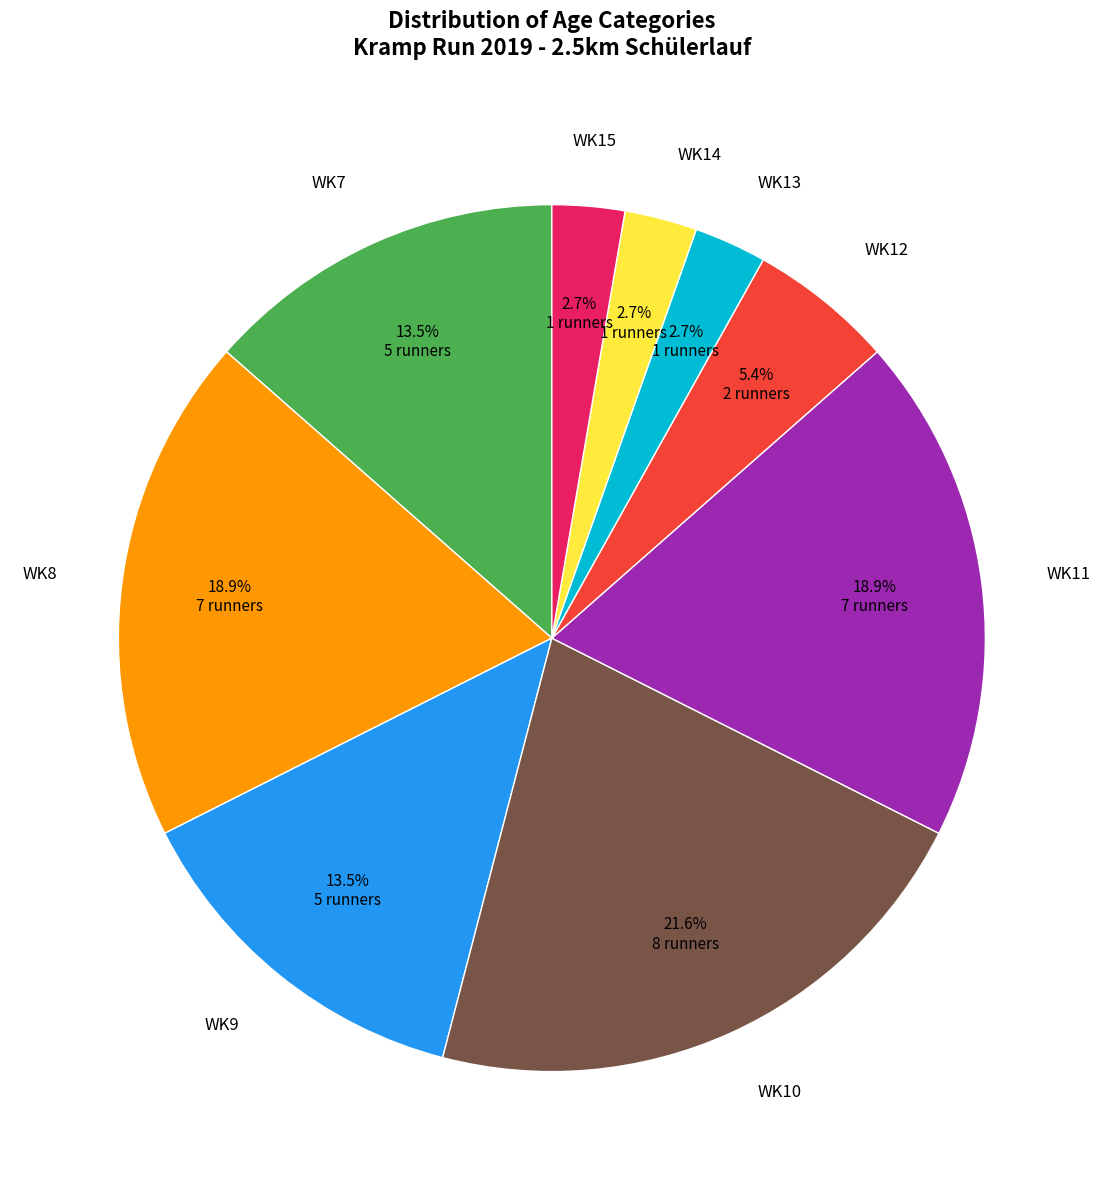

Does any single category account for the majority?

No